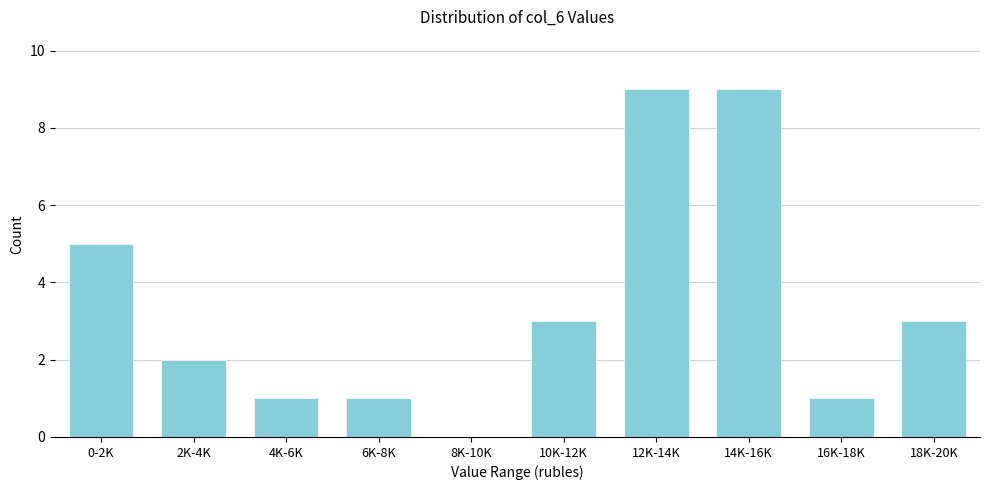

Reading left to right, extract all data points from this chart.

0-2K=5	2K-4K=2	4K-6K=1	6K-8K=1	8K-10K=0	10K-12K=3	12K-14K=9	14K-16K=9	16K-18K=1	18K-20K=3